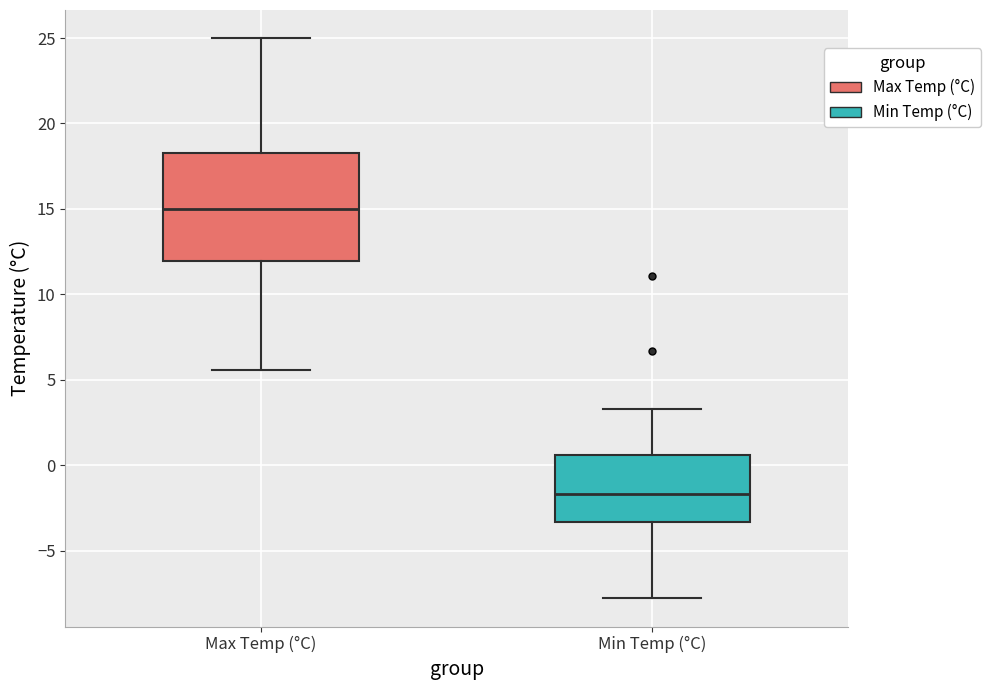

Reading left to right, transcribe this box plot: for each box, give where its median line is, the range the box spans, and where its two whiskers end, as read against the y-axis. The values are not printed on the chart, so give them approximately, as read against the axis.

Max Temp (°C): median 15.0, box 12.0 to 18.5, whiskers 5.5 to 25.0
Min Temp (°C): median -1.5, box -3.5 to 0.5, whiskers -8.0 to 3.5